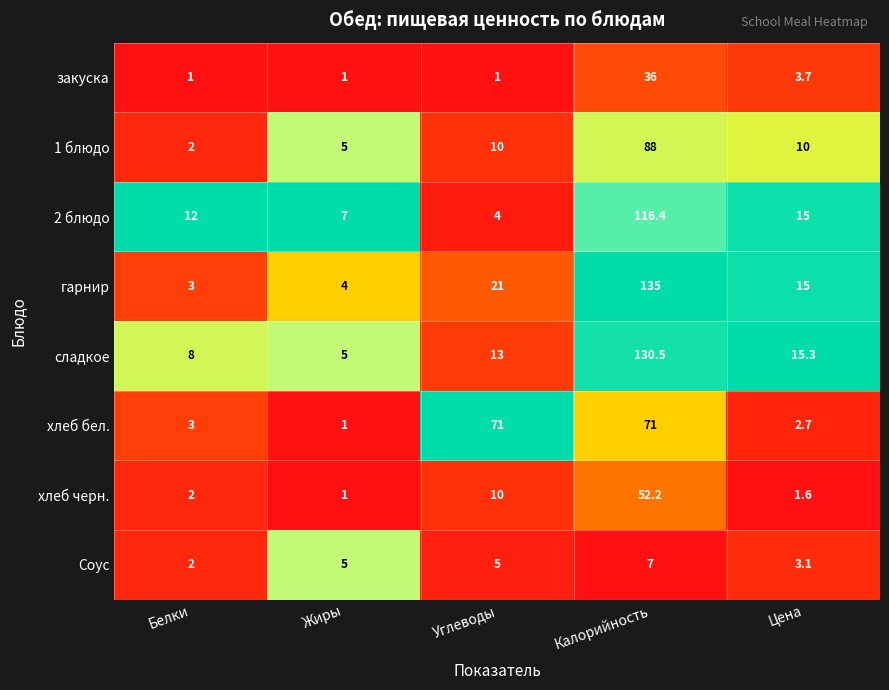

True or false: закуска has a value of 1.0 at Жиры.

True